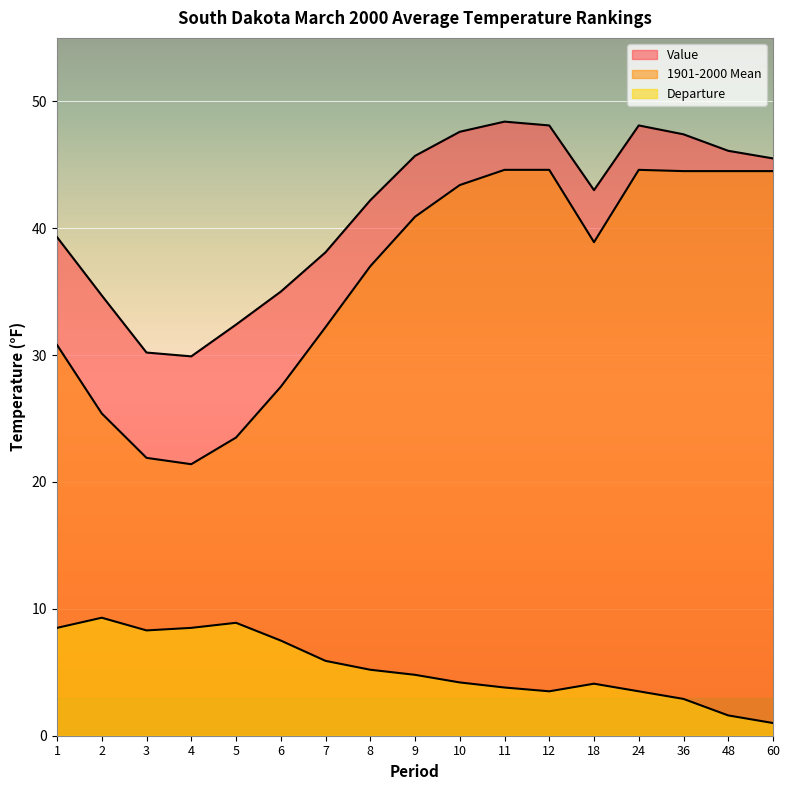

How many values in the Departure series exceed 4?

11